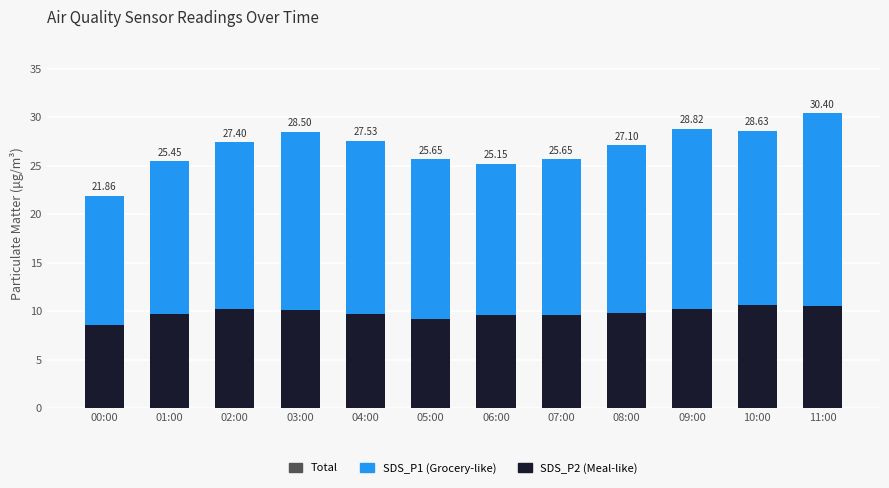

Does the chart contain any negative values?

No